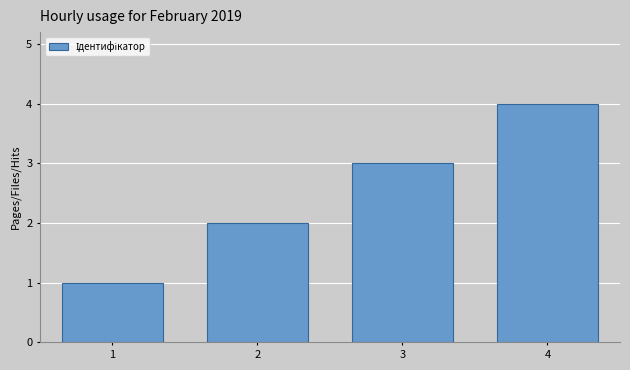

The chart shows a value of 3 at 2. True or false?

False